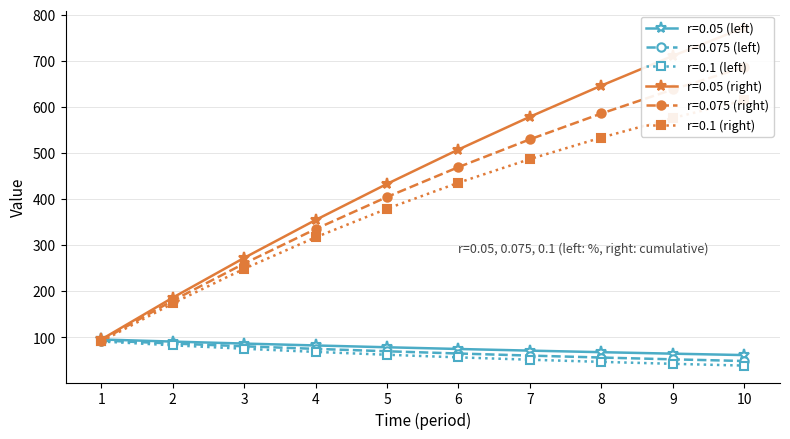

Which series has the widest spread of values?

r=0.05 (right)